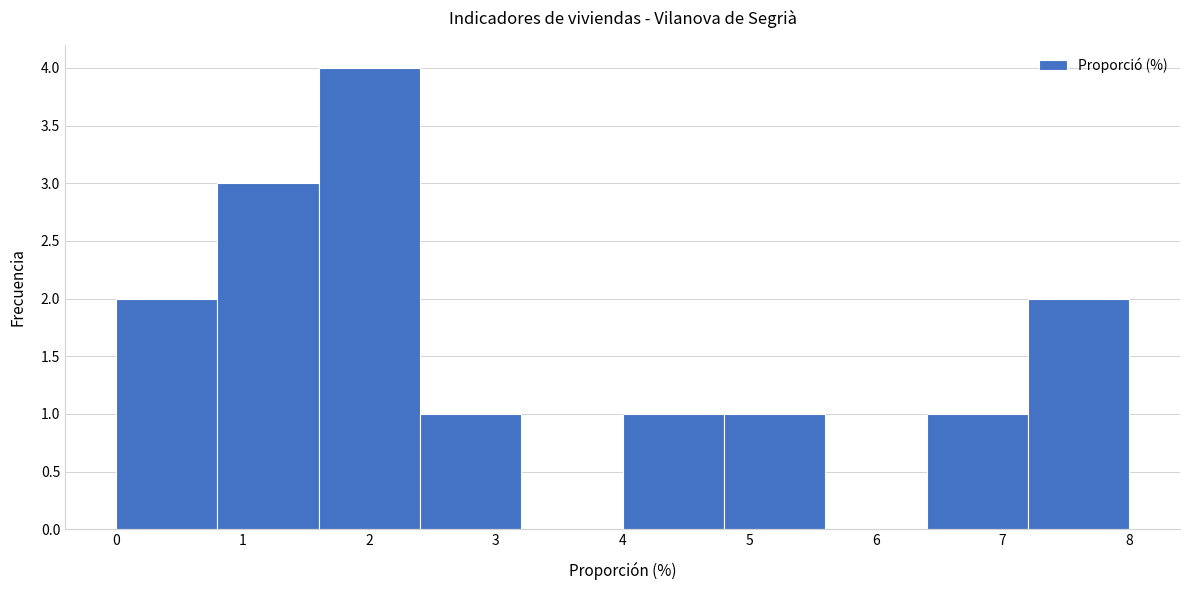

How tall is the bar that spans 0.0 to 0.8 on the x-axis? The values are not printed on the chart, so give them approximately, as read against the axis.

2